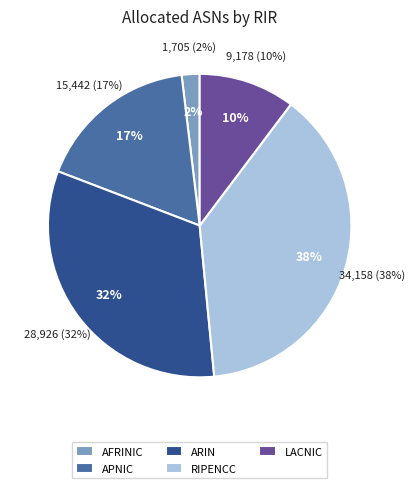

Combined, what portion of the pie is apnic and afrinic?

19.2%